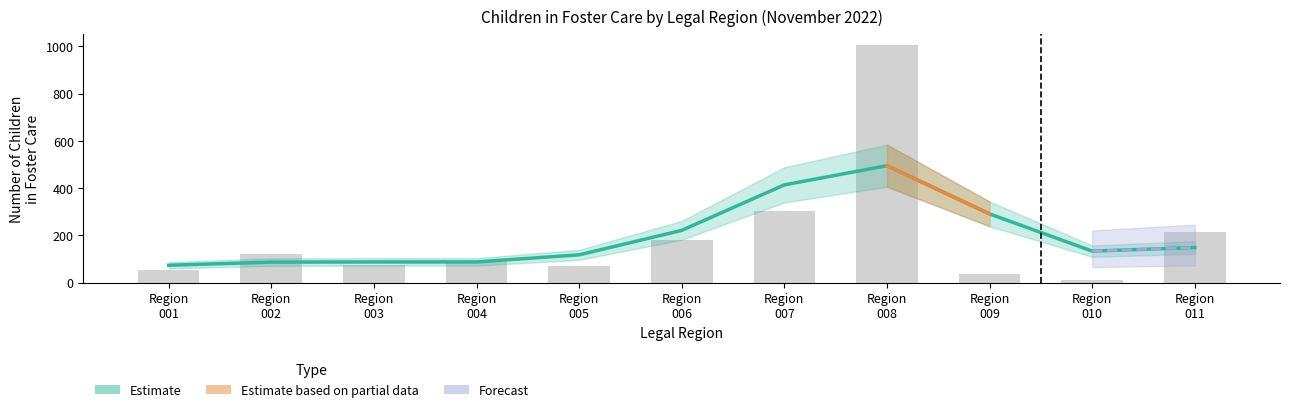

The Legal Region 004 series shows -5 at 25. True or false?

False